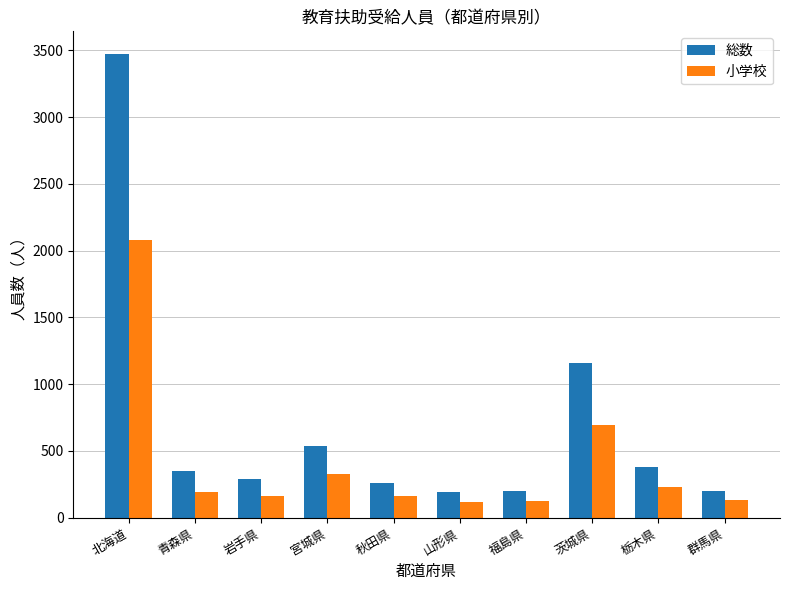

What position from the right is 群馬県?

1